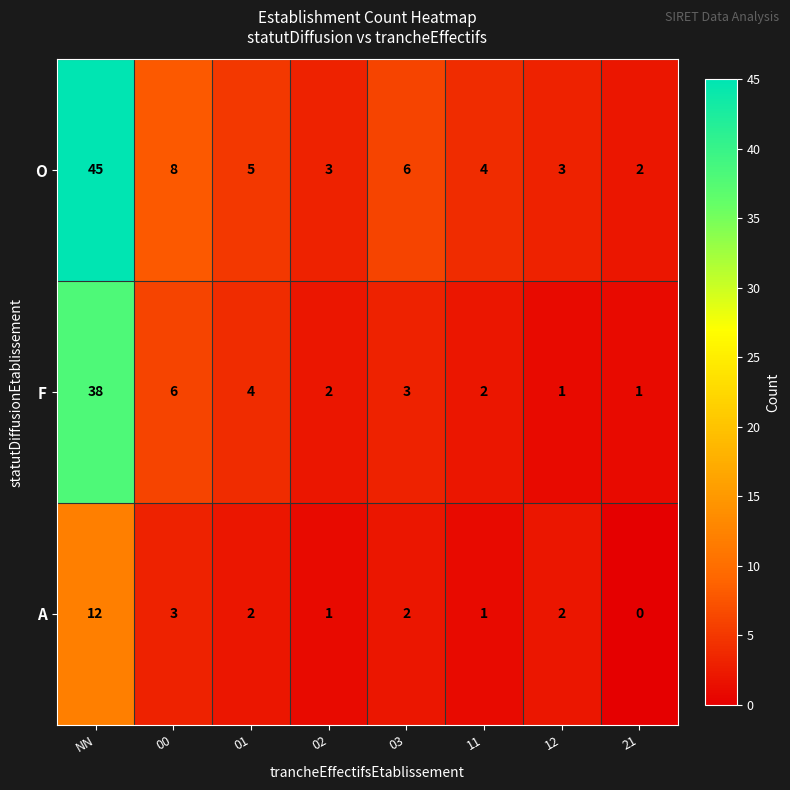

Reading left to right, what are all the values shown in this chart?

O: 45	8	5	3	6	4	3	2
F: 38	6	4	2	3	2	1	1
A: 12	3	2	1	2	1	2	0